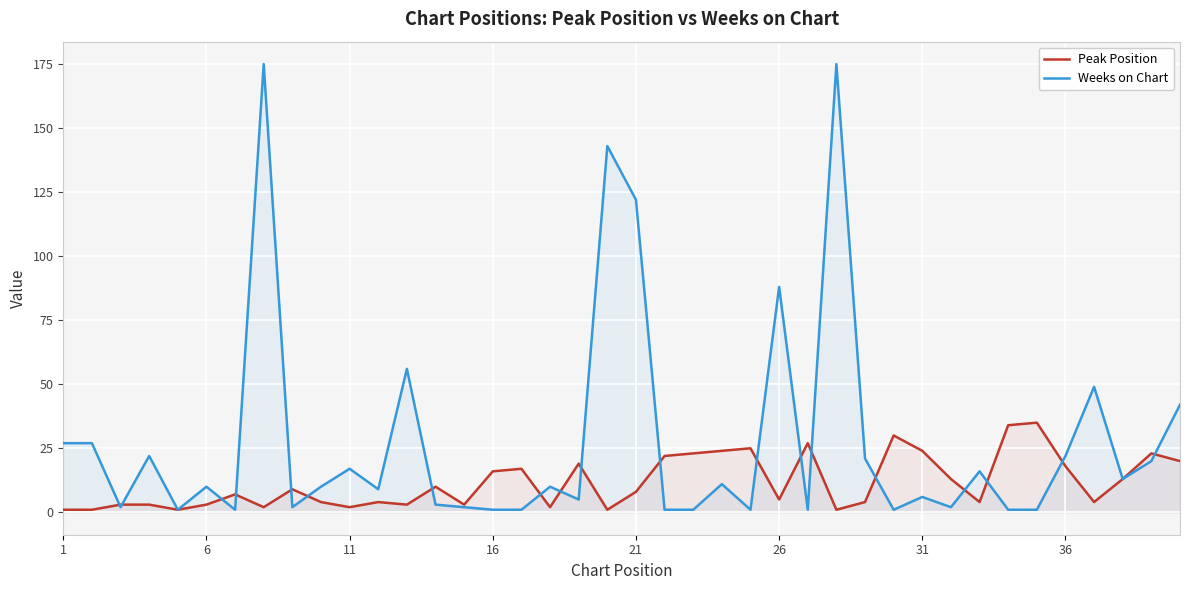

True or false: Weeks on Chart and Peak Position cross at least once.

True